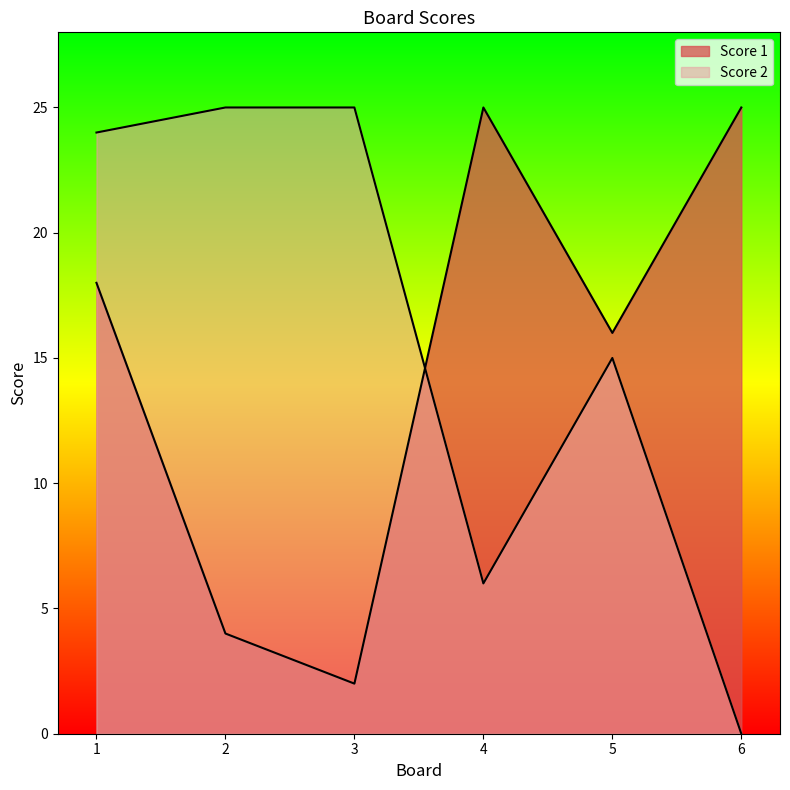

What is the value of the Score 1 point at the 1st from the left?

18